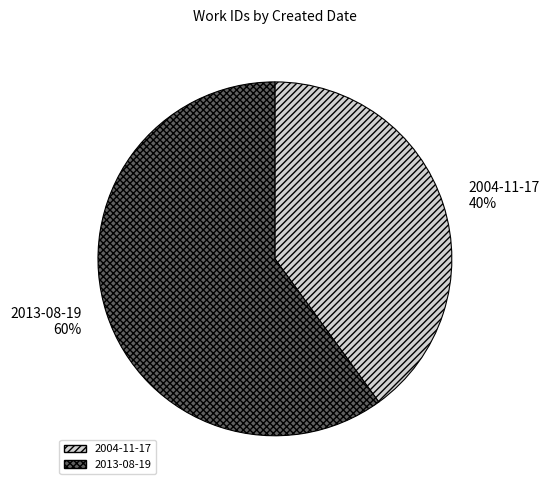

What is the smallest slice in the pie chart?

2004-11-17